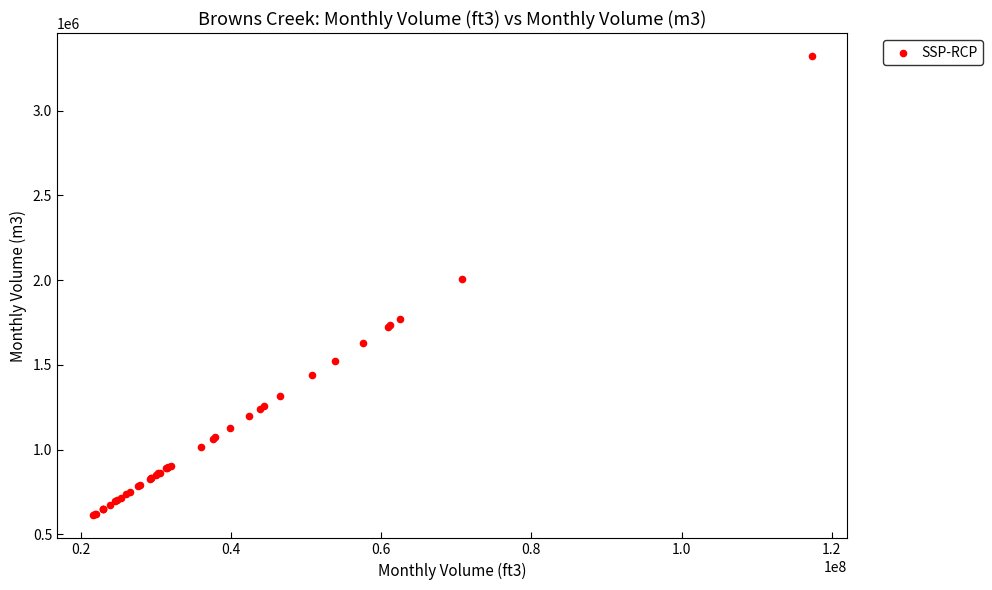

What Y value in the scatter plot is closest to 1966717?

2003714.3